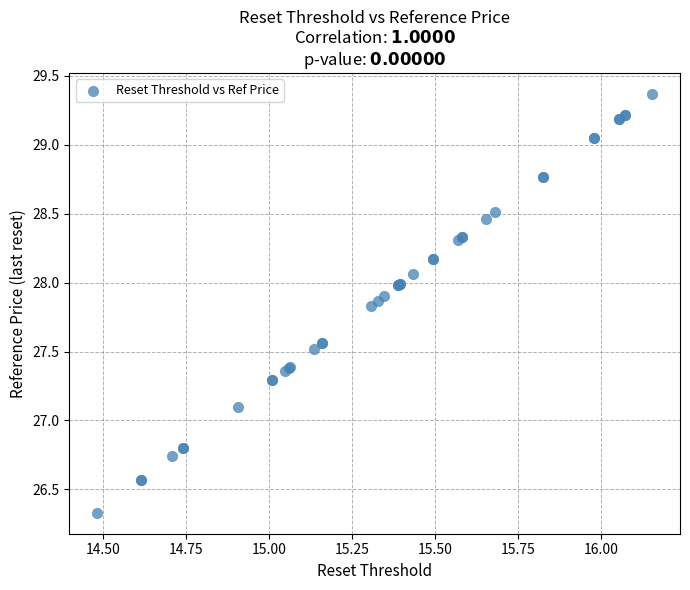

What Y value in the scatter plot is closest to 27?

27.1